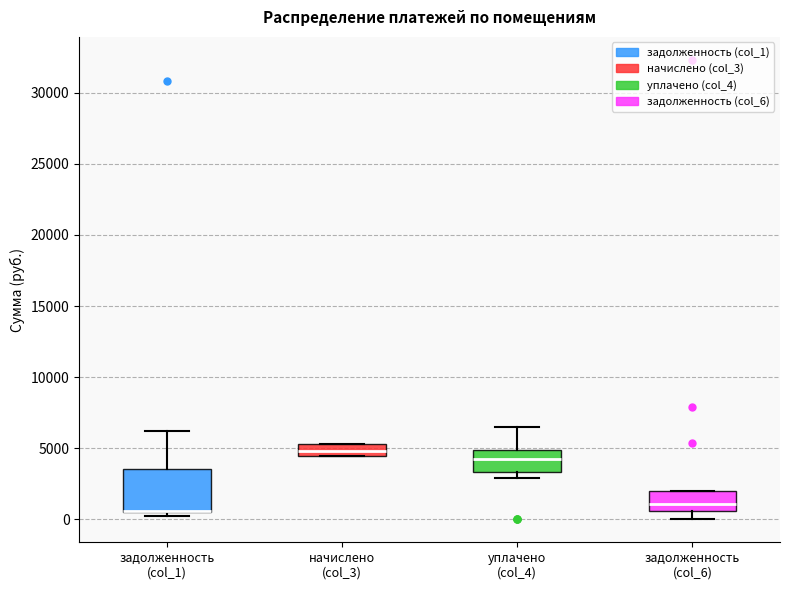

Where is the lower edge of the box for уплачено (col_4) on the y-axis? The values are not printed on the chart, so give them approximately, as read against the axis.

3500